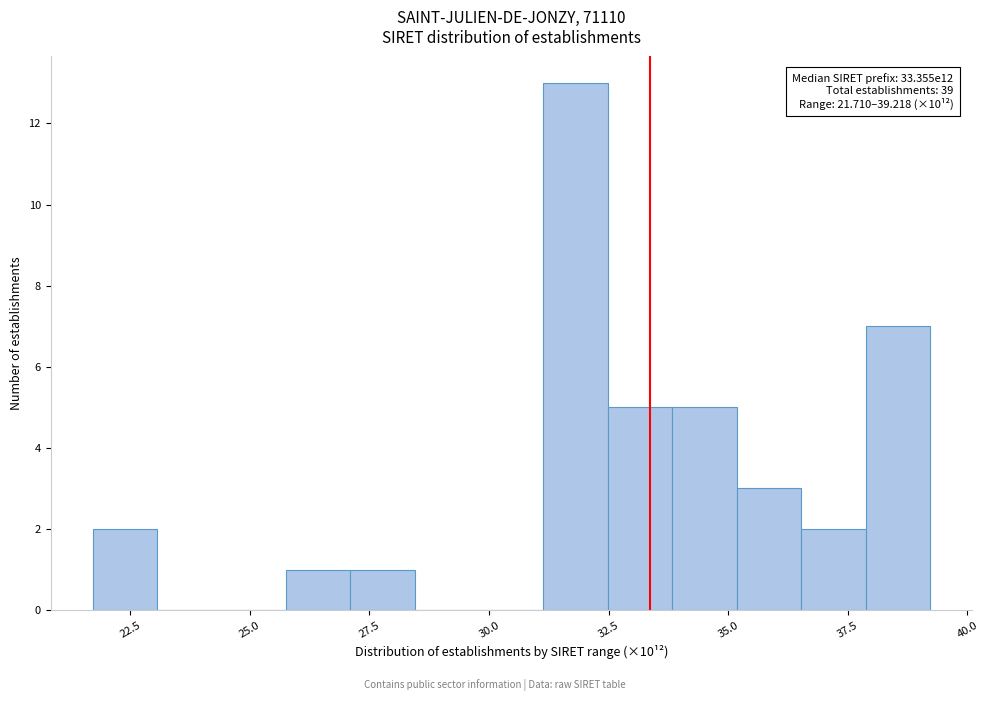

Around what value on the x-axis is the tallest bar? Give the approximate position of its centre, as read against the axis.

32.0